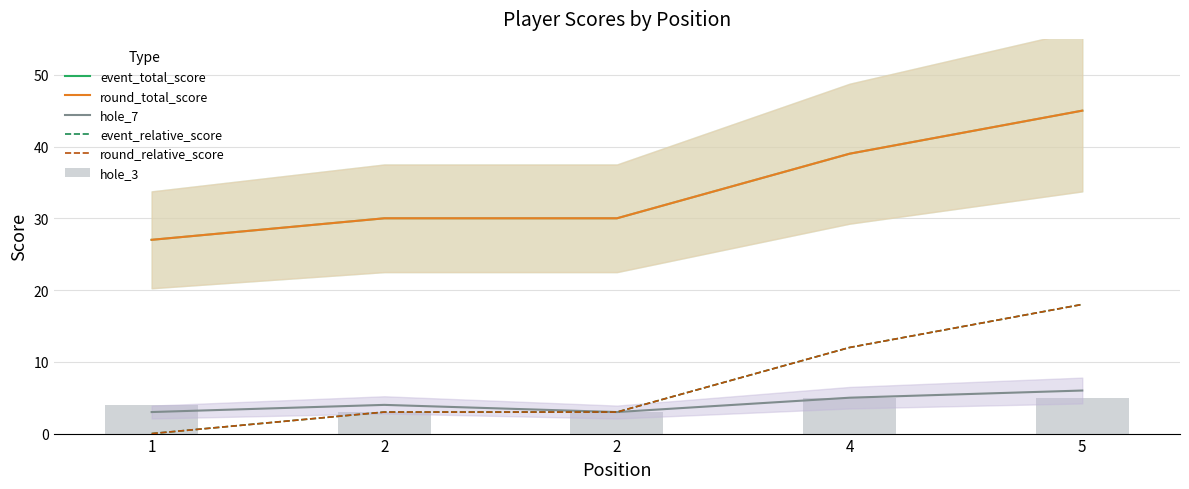

At which category does the chart reach its peak across all series?

5